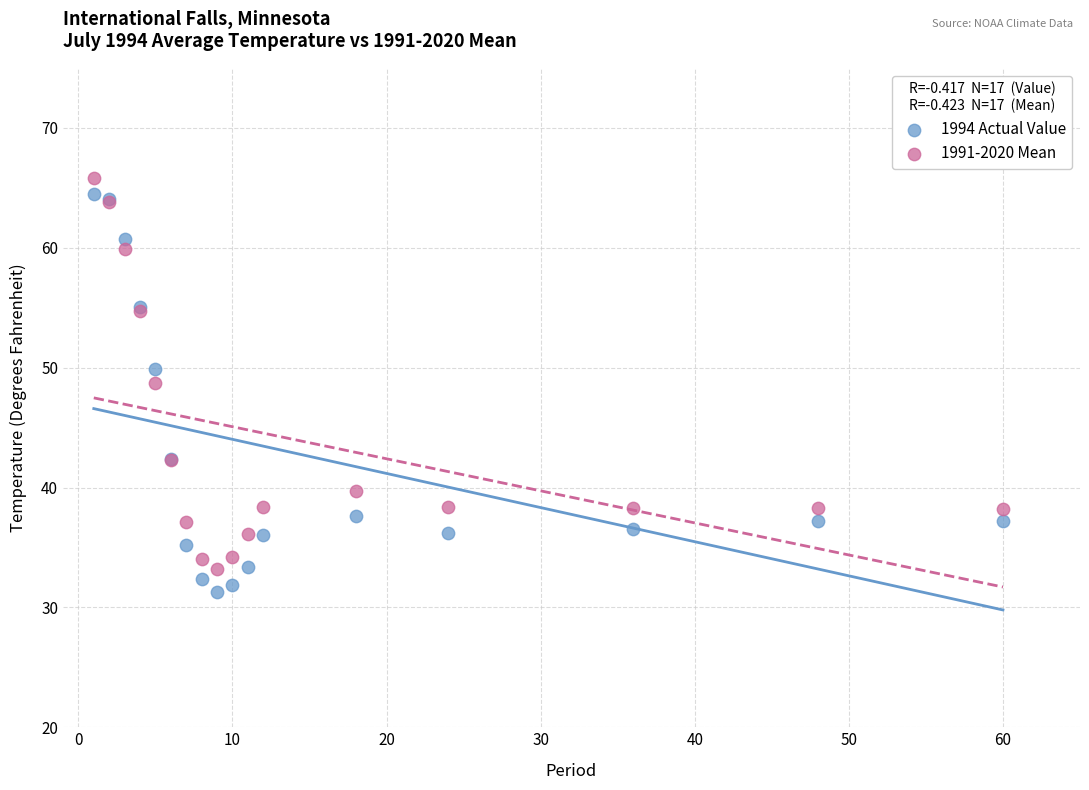

In the 1994 Actual Value series, what Y value is closest to 47?

49.9